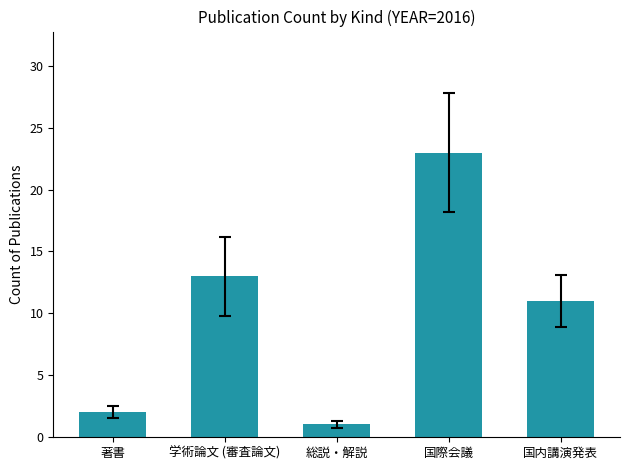

What is the label of the 2nd bar from the right?

国際会議